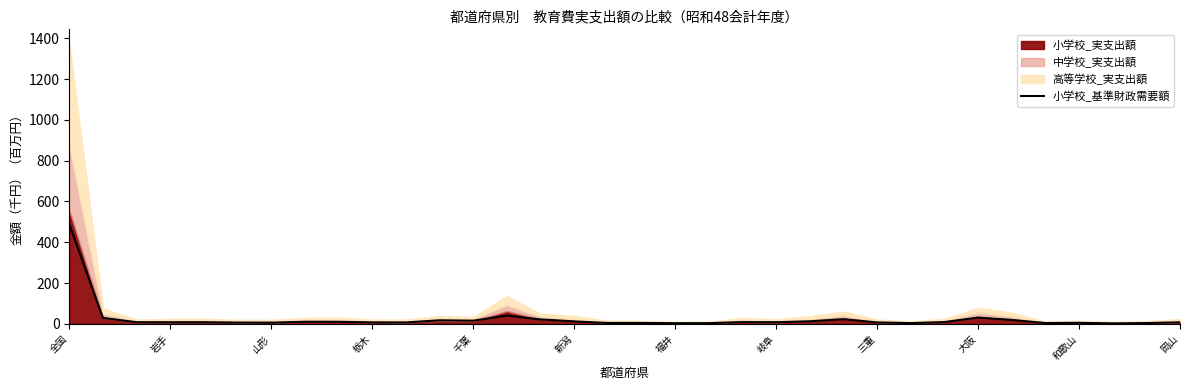

At which label does 小学校_基準財政需要額 reach its peak?

全国